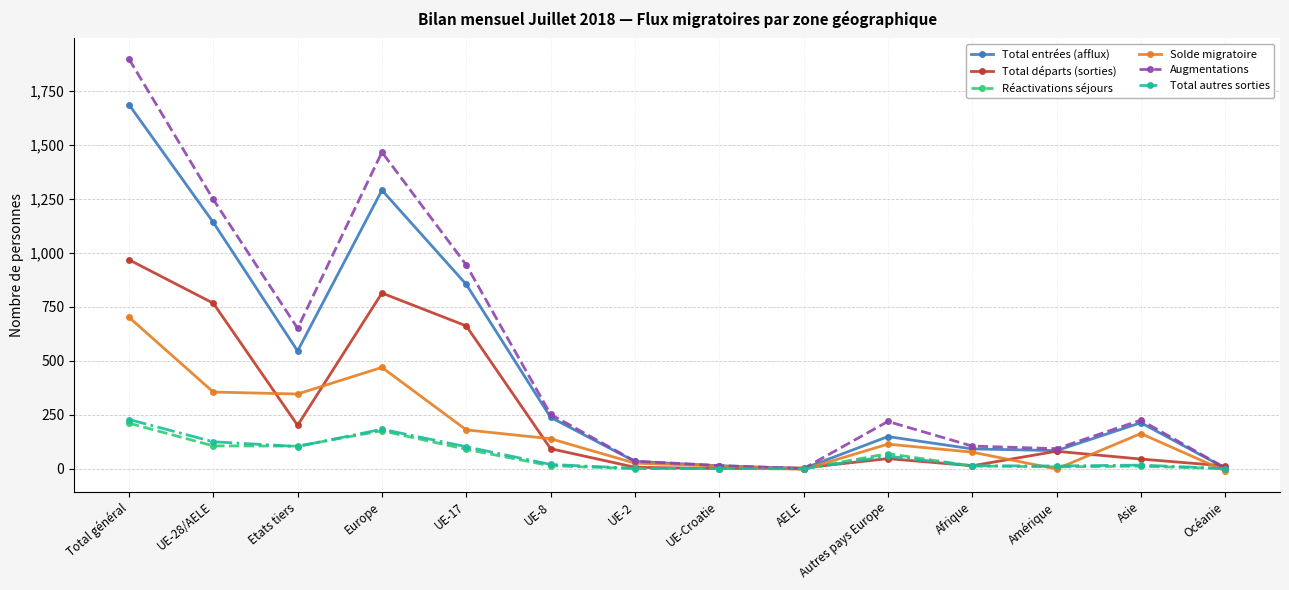

In Total départs (sorties), how many points are lower than both neighbors (excluding endpoints)?

3